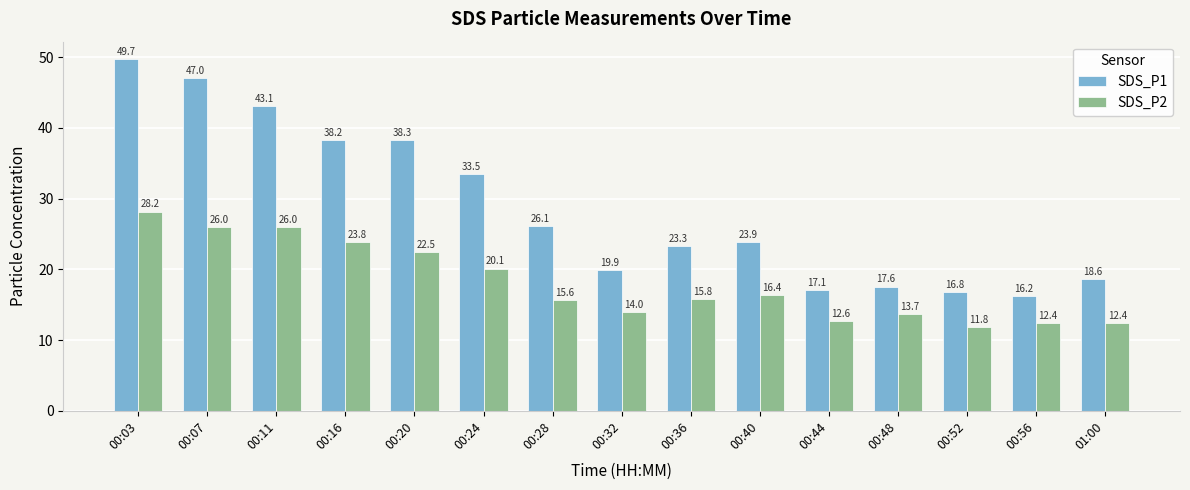

Which series changed the most between 00:16 and 00:44?

SDS_P1